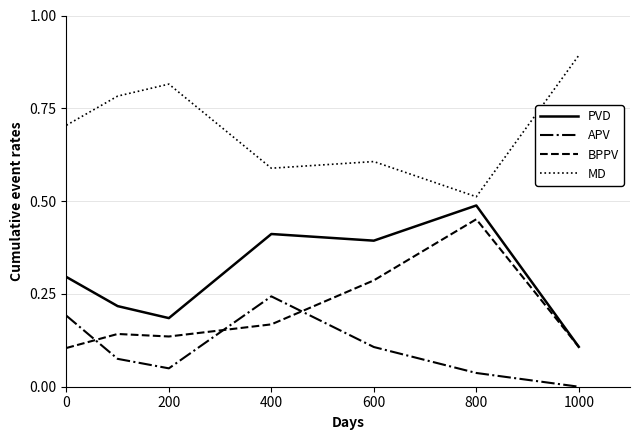

Which series has the largest total across all categories?

MD